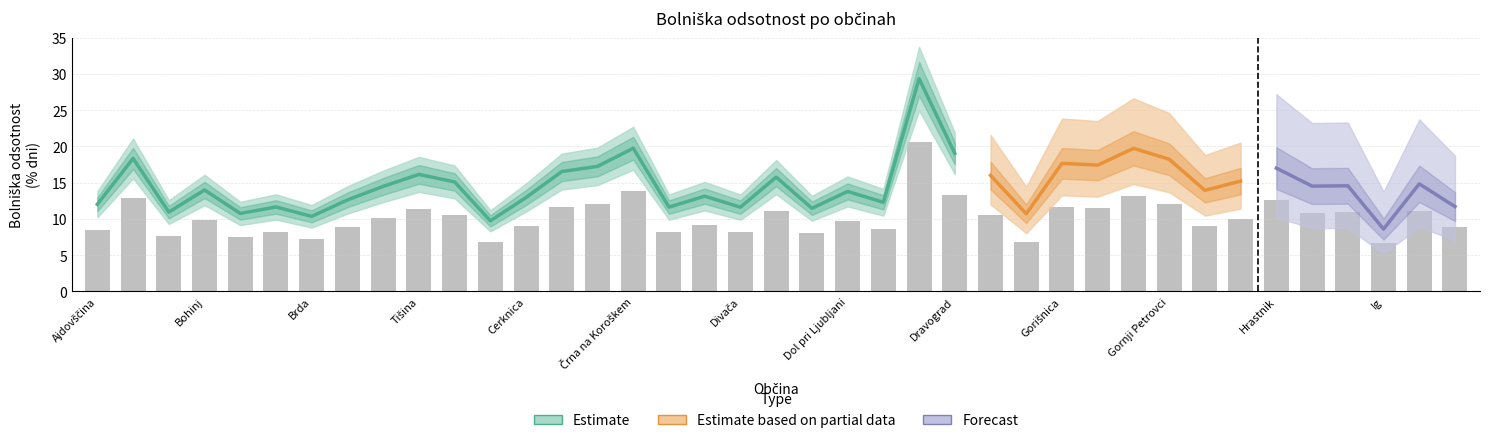

Is the value of Estimate based on partial data at Ig greater than the value of Forecast at Destrnik?

No